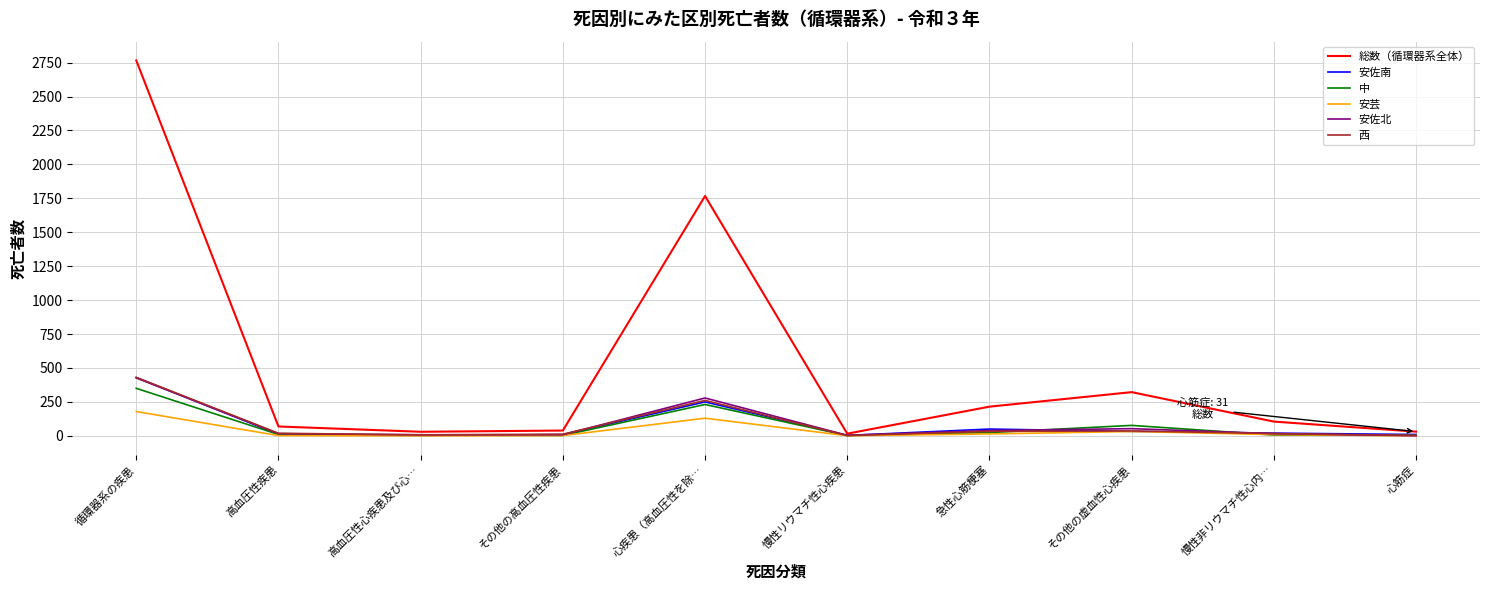

Which series has the widest spread of values?

総数（循環器系全体）